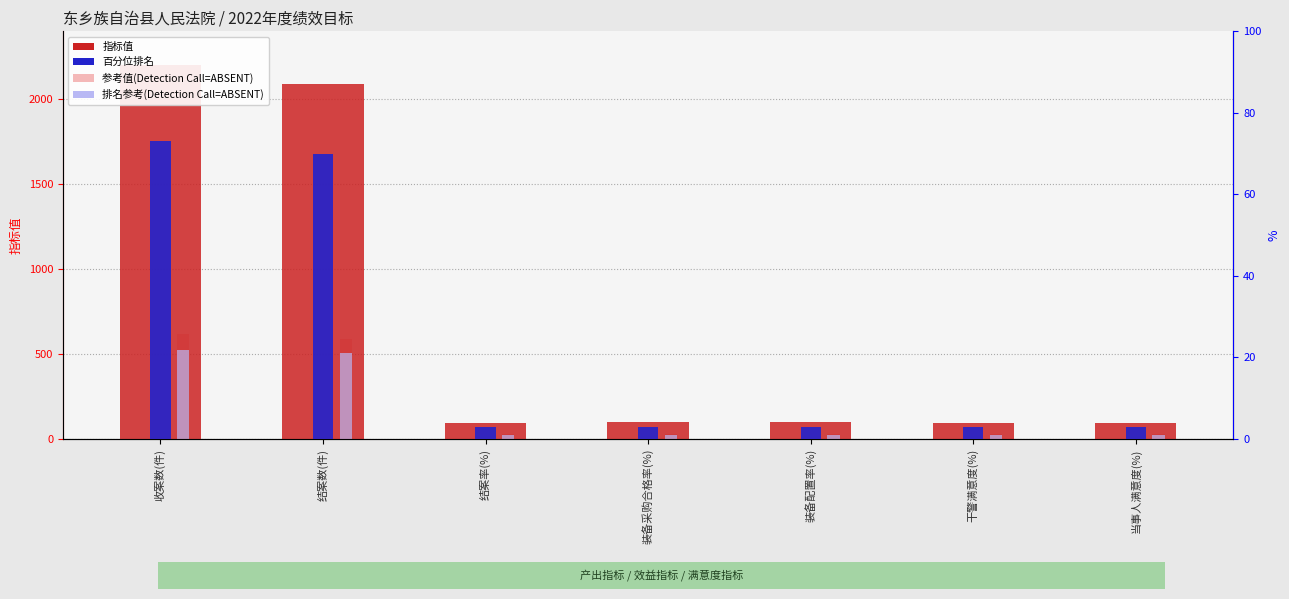

At which label does 指标值 reach its peak?

收案数(件)